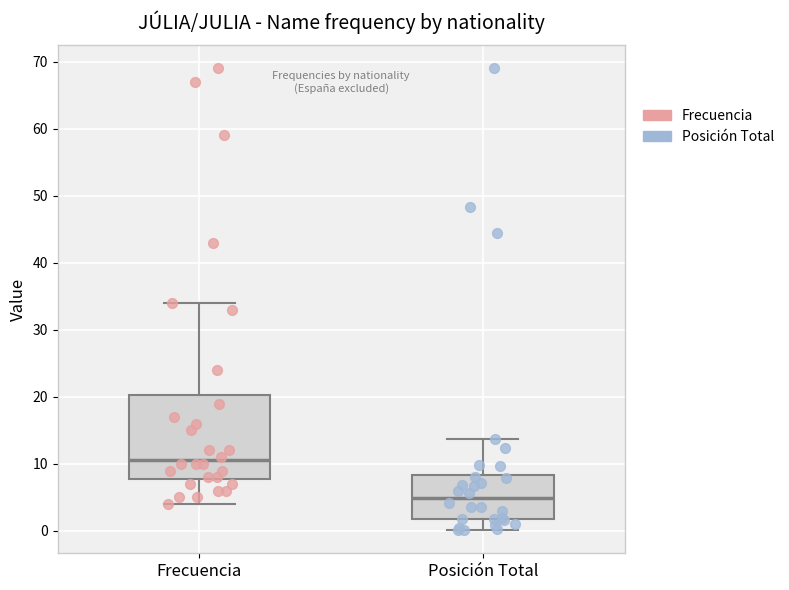

Reading left to right, read every box against the y-axis: the position of its median line, the range the box covers, and the ends of its whiskers. The values are not printed on the chart, so give them approximately, as read against the axis.

Frecuencia: median 11, box 8 to 20, whiskers 4 to 34
Posición Total: median 5, box 2 to 8, whiskers 0 to 14